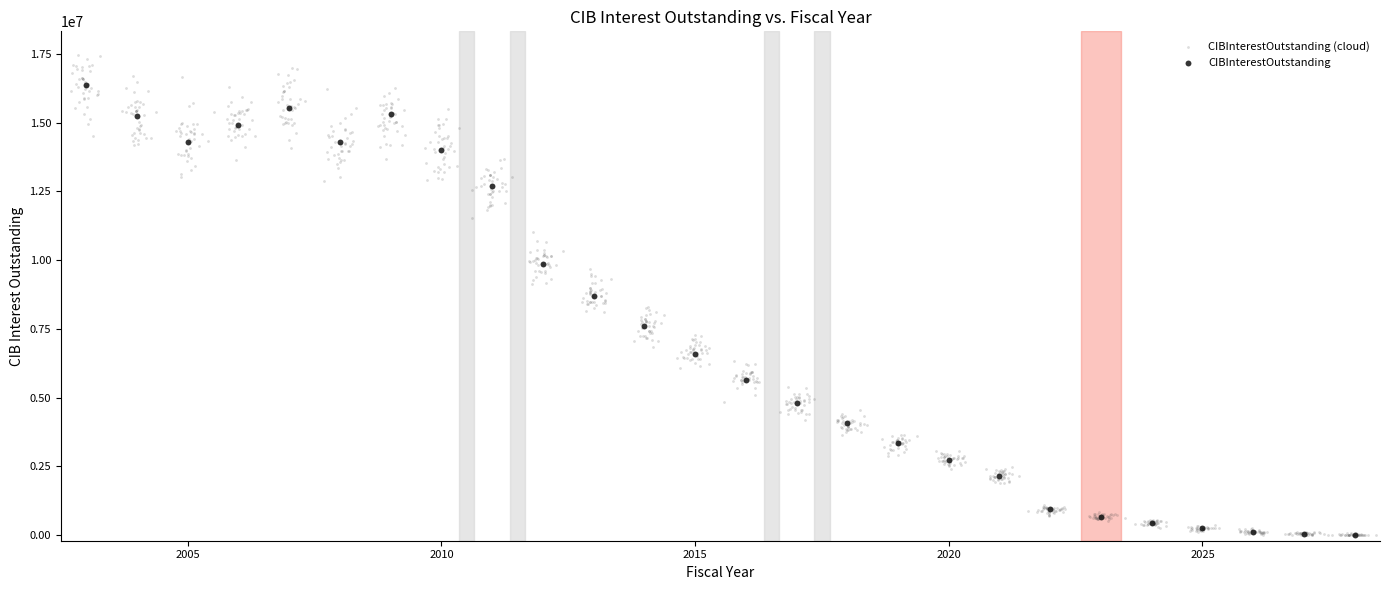

Which series has the largest Y range (max minus min)?

CIBInterestOutstanding (cloud)